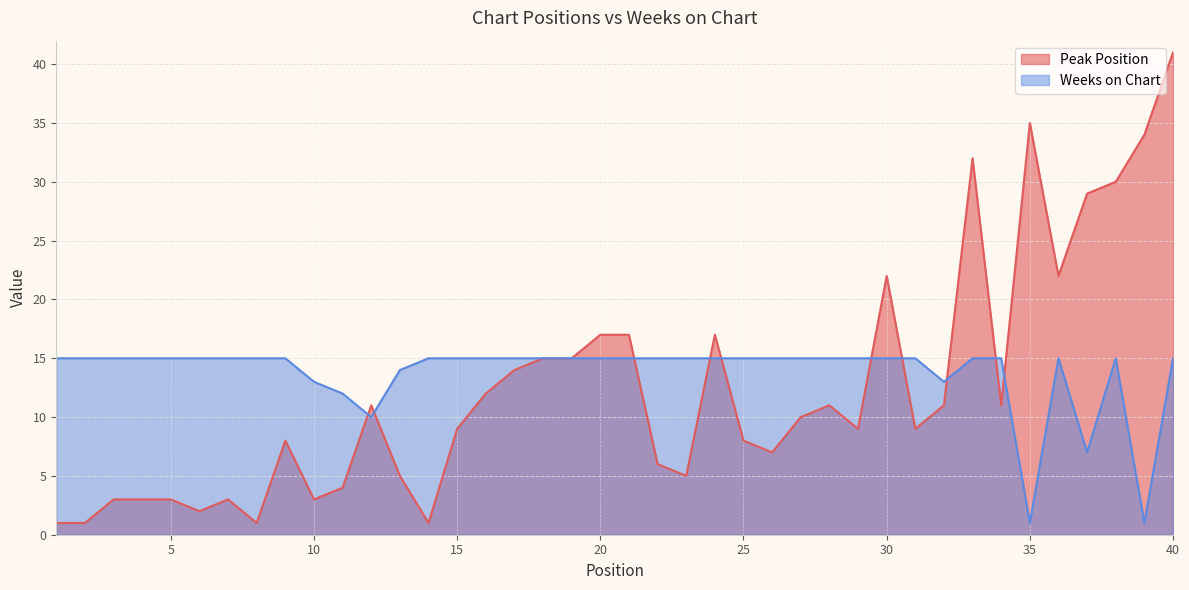

Where is Weeks on Chart nearest to the value 8?

37